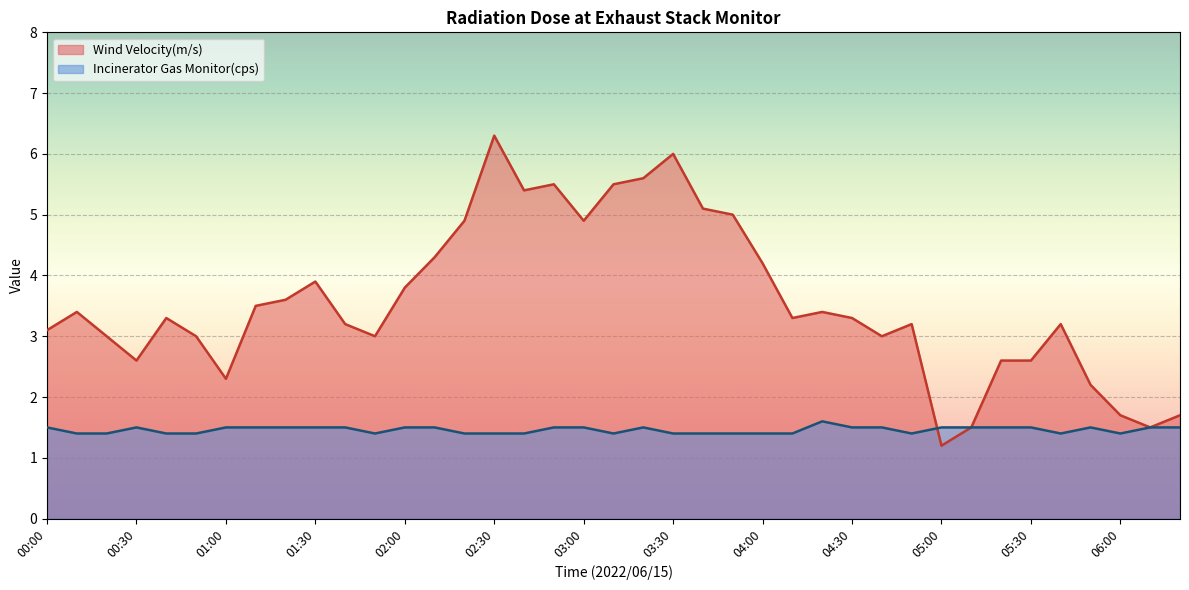

How many lines are shown in the chart?

2